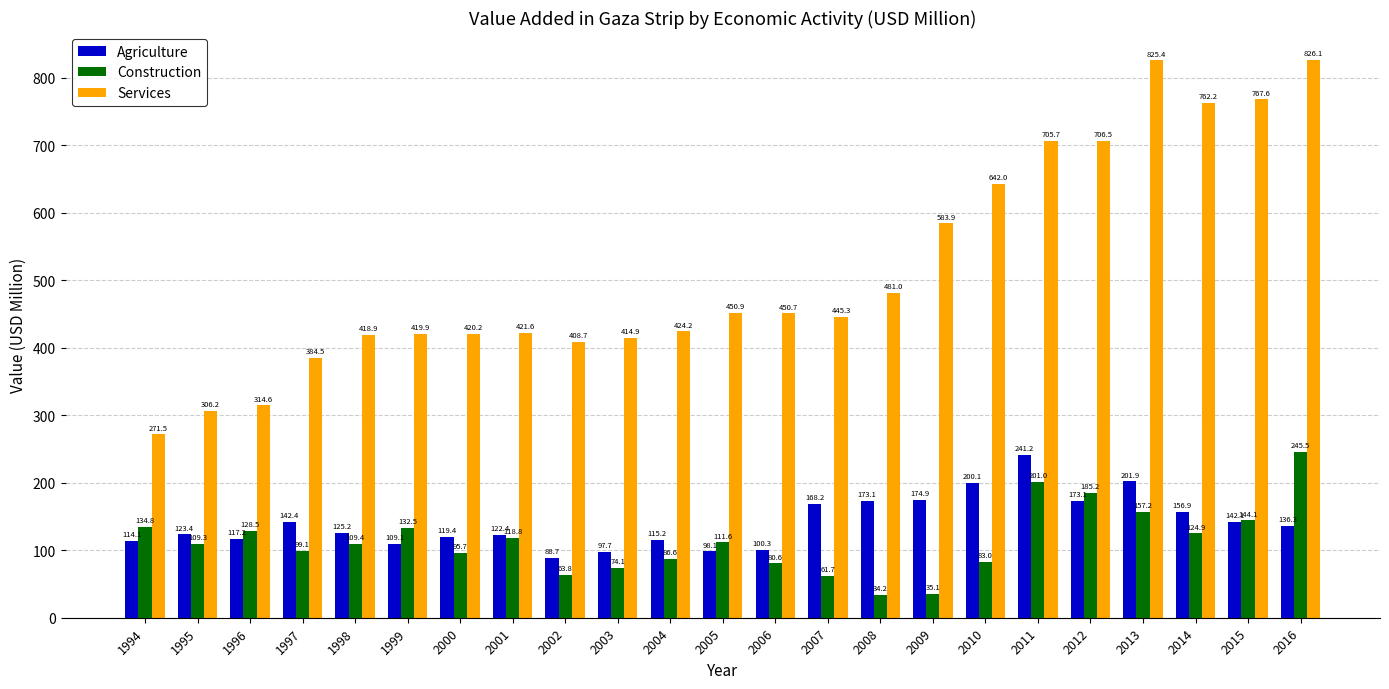

At which label does Services reach its peak?

2016